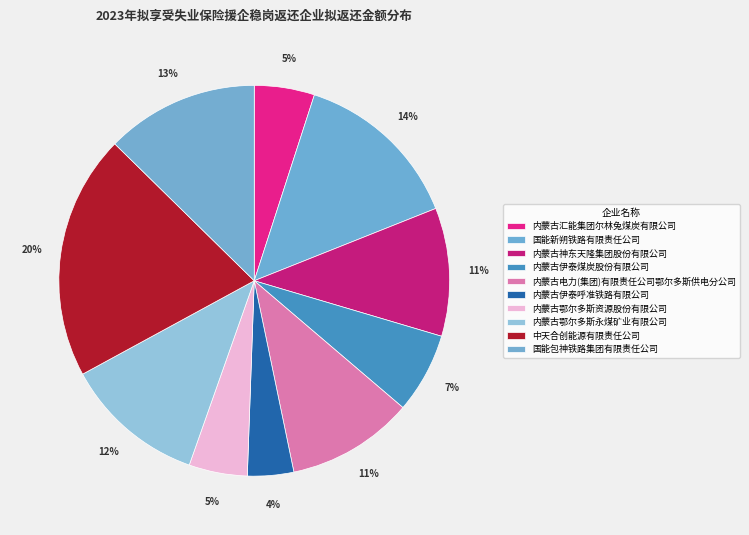

Is there any slice that represents more than half of the pie?

No